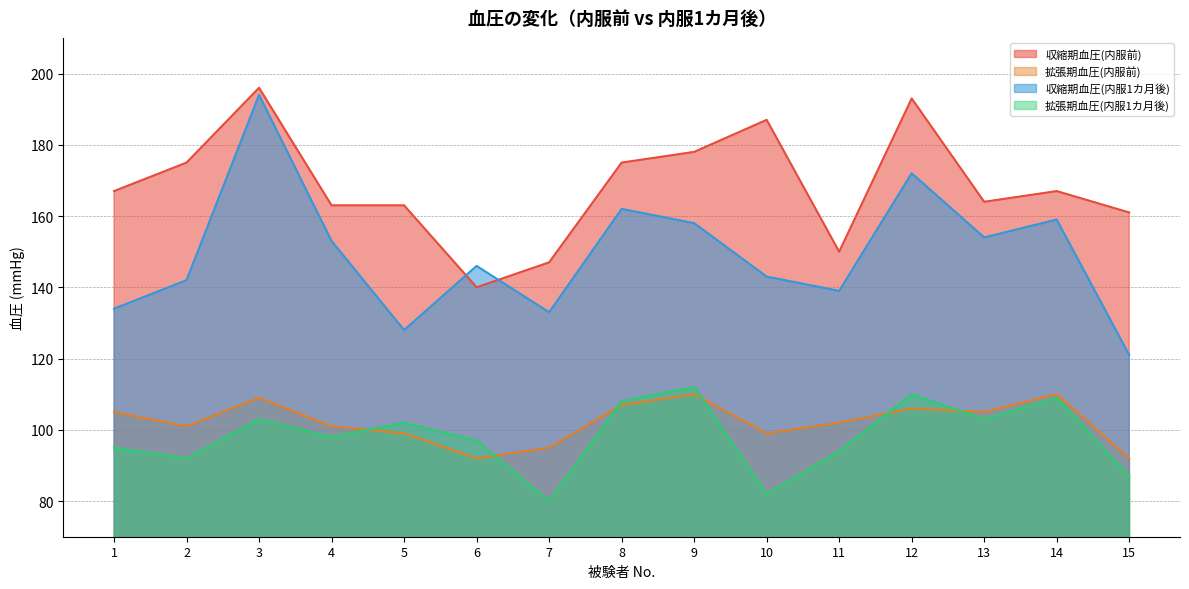

Which has a higher value, 12 or 8?

12